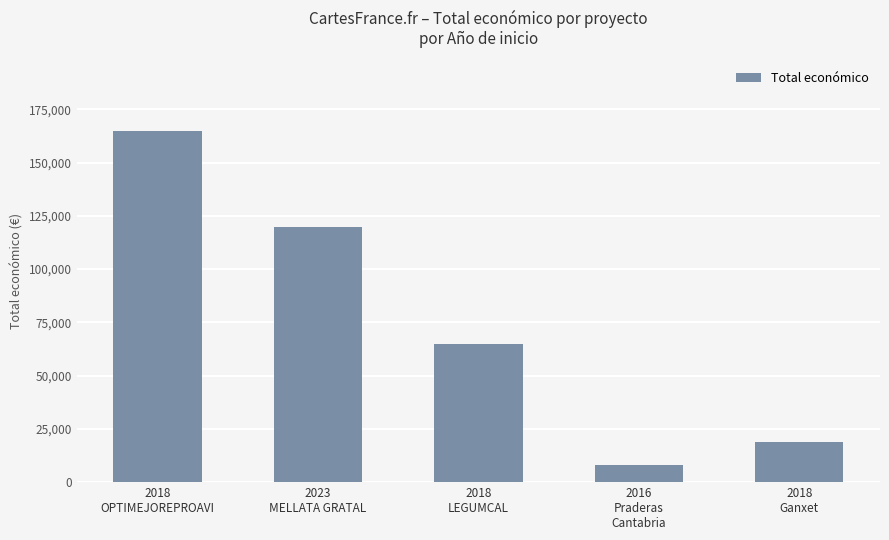

What is the greatest value displayed?

165000